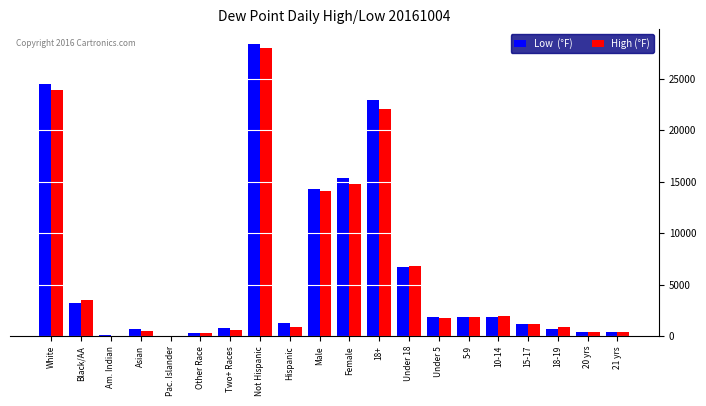

What is the total value across all series at White?

48361.6